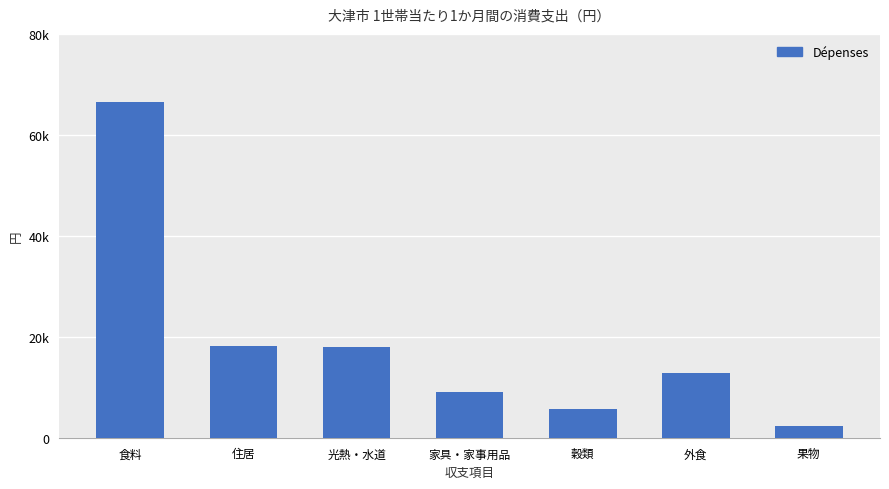

What is the difference between the second highest and minimum values?

15766